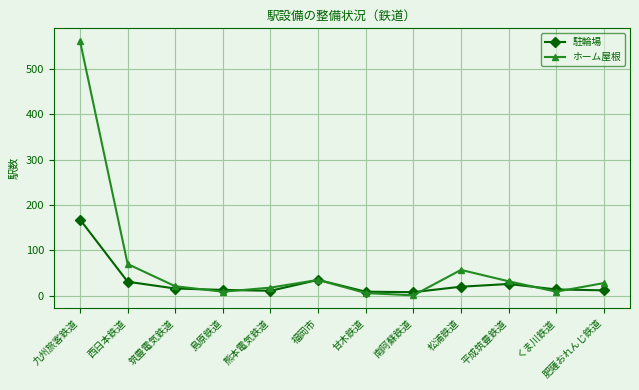

Which category has the highest value in the ホーム屋根 series?

九州旅客鉄道